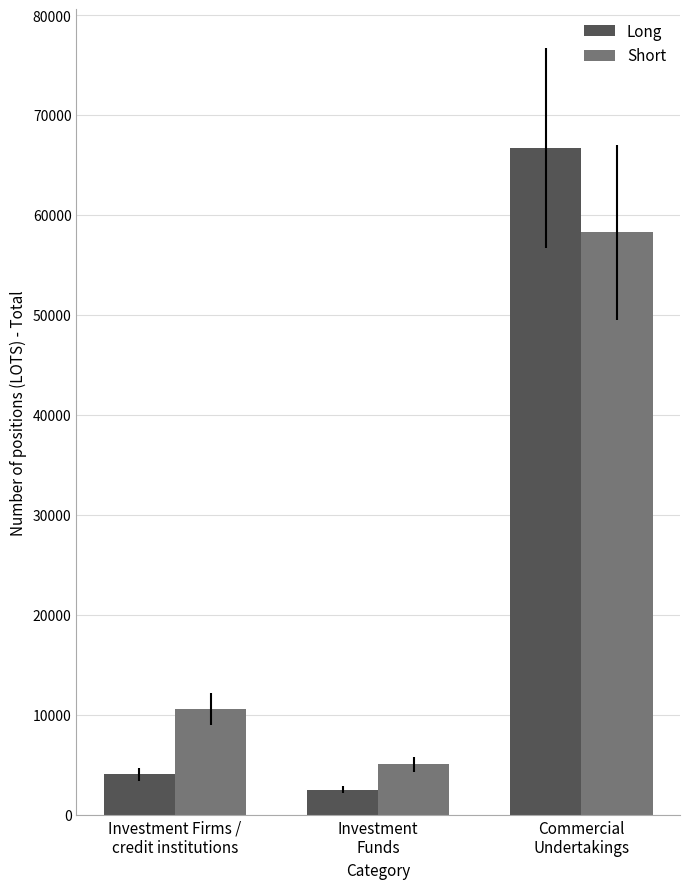

The value of Short at Investment Firms /
credit institutions is 3379.4. True or false?

False